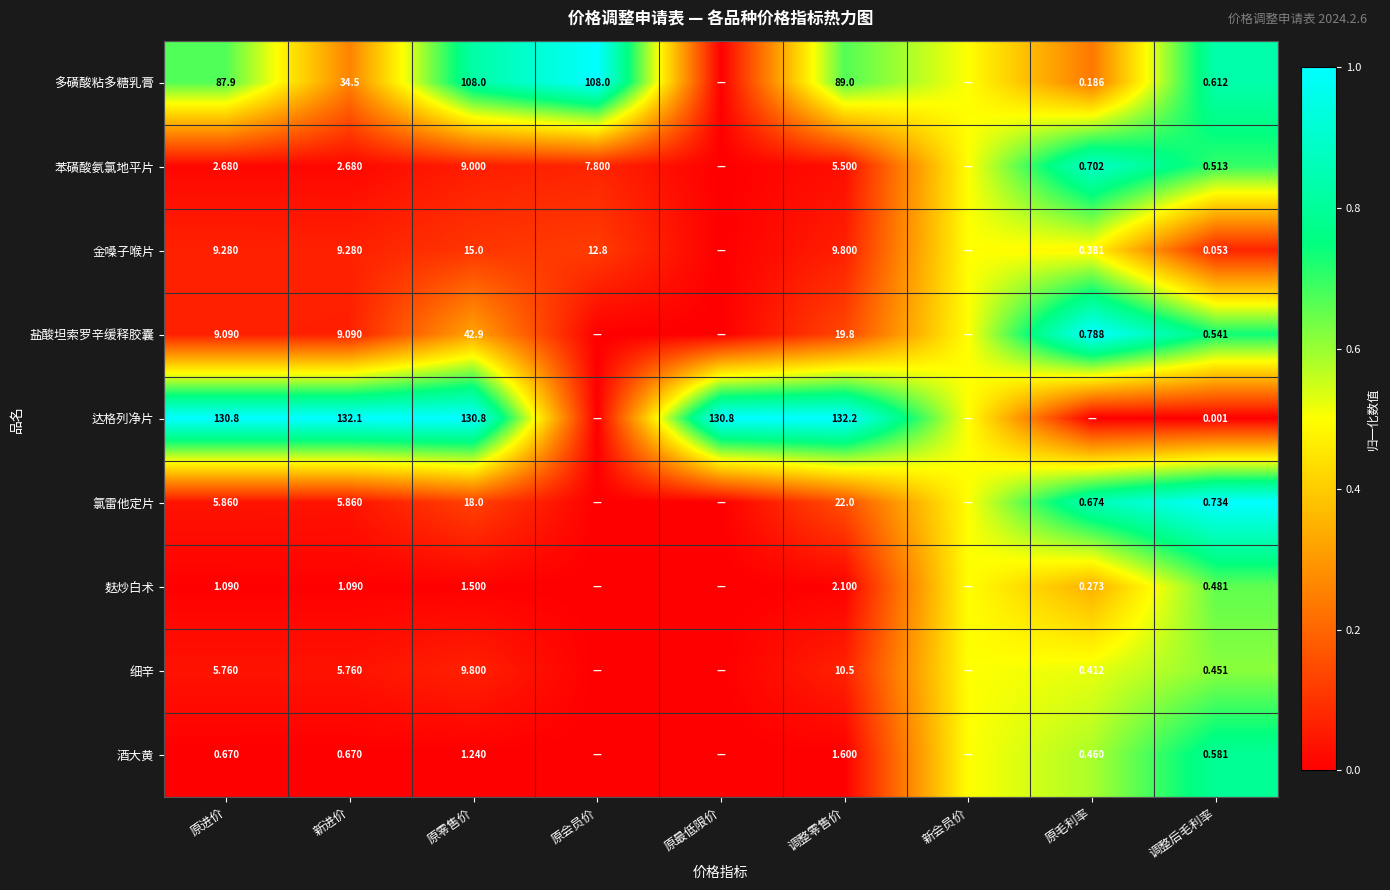

Rank the series at 新进价 from highest to lowest value.

达格列净片, 多磺酸粘多糖乳膏, 金嗓子喉片, 盐酸坦索罗辛缓释胶囊, 氯雷他定片, 细辛, 苯磺酸氨氯地平片, 麸炒白术, 酒大黄